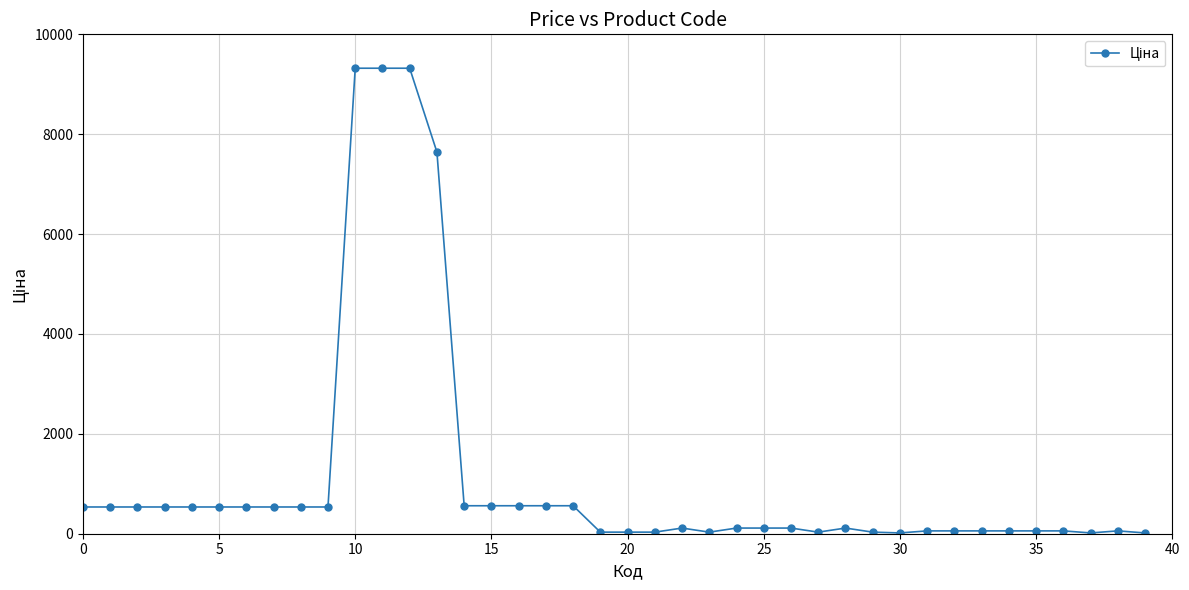

True or false: the data has more than 1 interior local peaks.

True